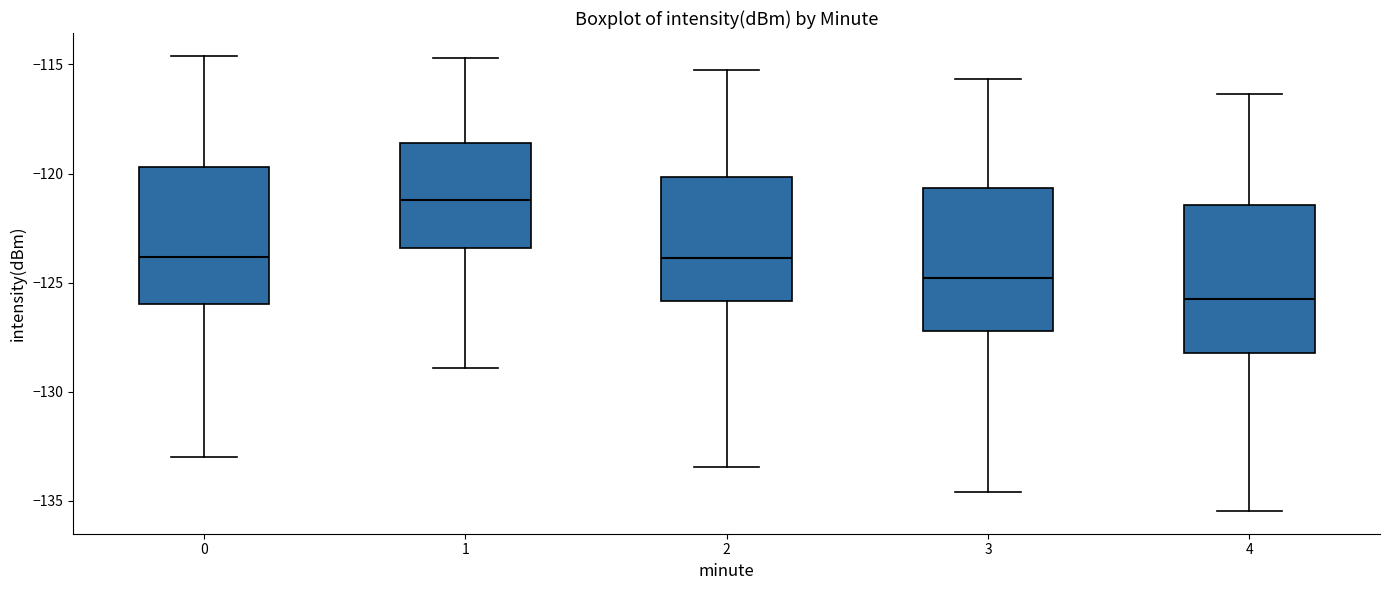

Reading left to right, read every box against the y-axis: the position of its median line, the range the box covers, and the ends of its whiskers. The values are not printed on the chart, so give them approximately, as read against the axis.

0: median -124.0, box -126.0 to -119.5, whiskers -133.0 to -114.5
1: median -121.0, box -123.5 to -118.5, whiskers -129.0 to -114.5
2: median -124.0, box -126.0 to -120.0, whiskers -133.5 to -115.0
3: median -125.0, box -127.0 to -120.5, whiskers -134.5 to -115.5
4: median -125.5, box -128.0 to -121.5, whiskers -135.5 to -116.5